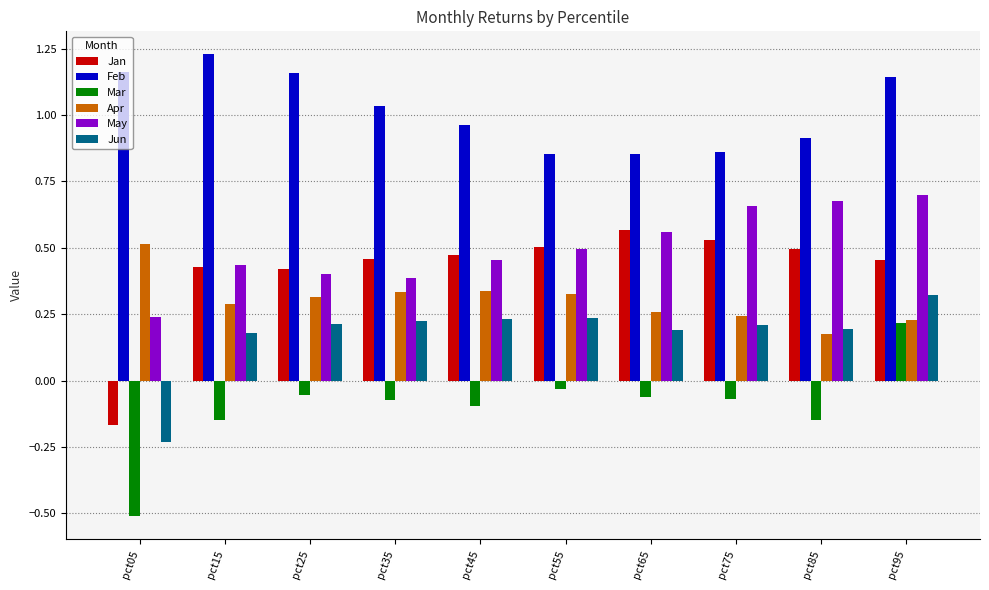

What is the spread (max minus min) of values at pct05?

1.7